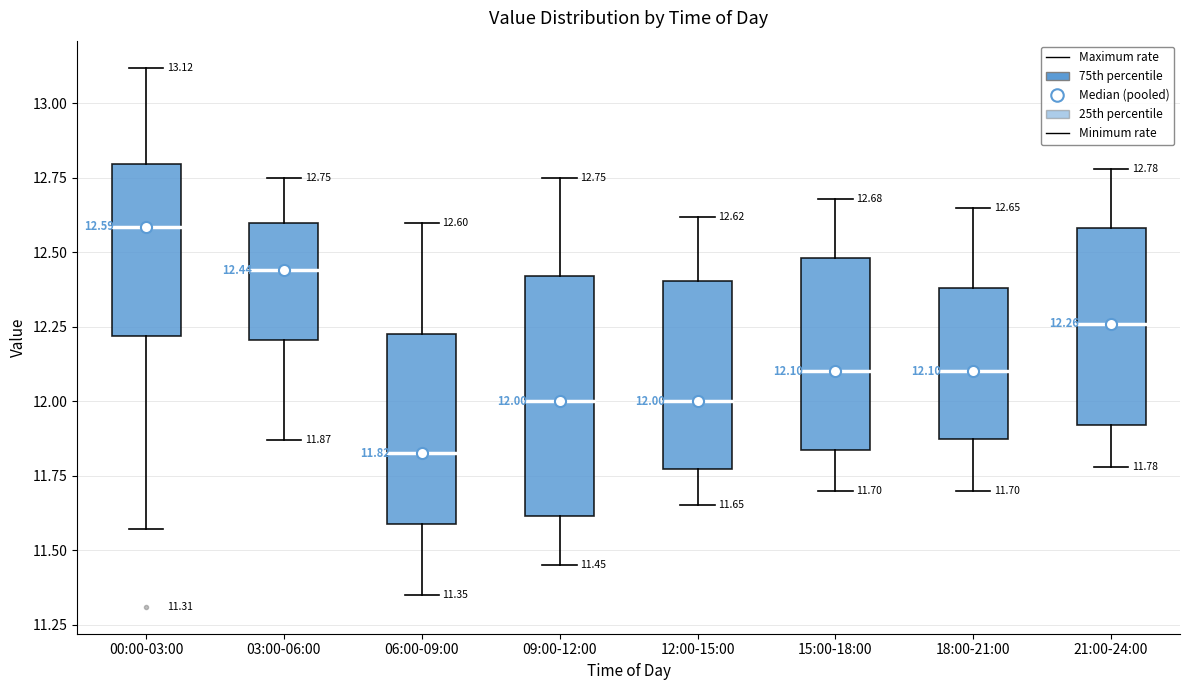

Which box is the tallest, from its lower edge to its upper edge?

09:00-12:00